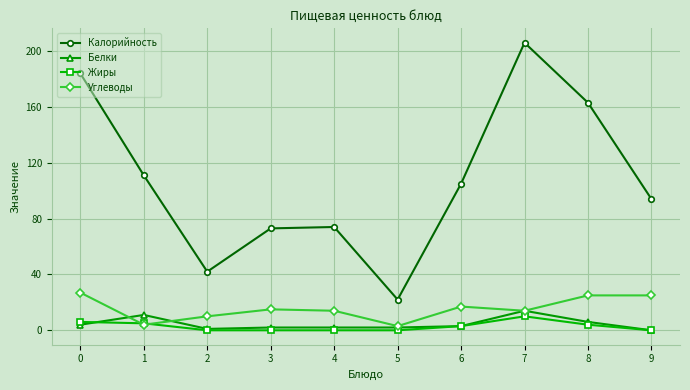

What is the difference between the second highest and minimum values in the Углеводы series?

22